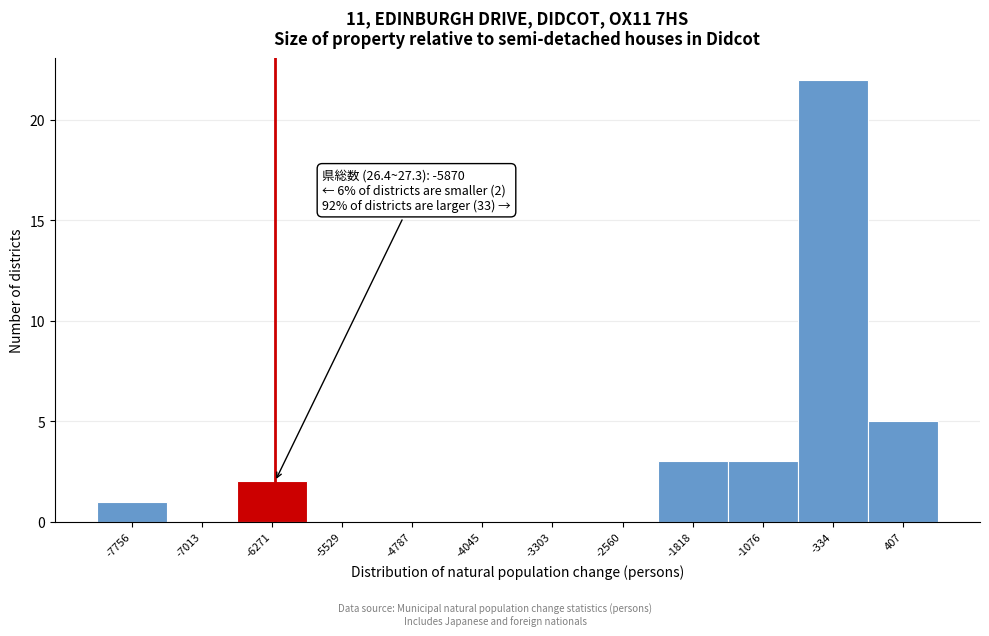

Reading left to right, list all the values displayed in this chart.

-7756=1	-7013=0	-6271=2	-5529=0	-4787=0	-4045=0	-3303=0	-2560=0	-1818=3	-1076=3	-334=22	407=5